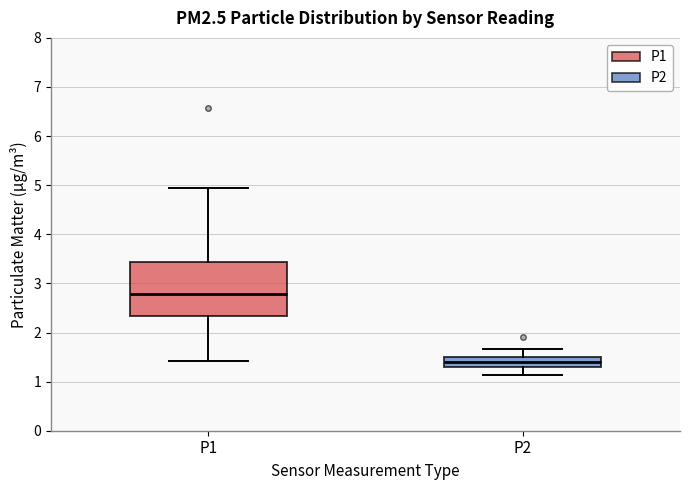

Comparing the boxes themselves (not the whiskers), which one is the tallest?

P1